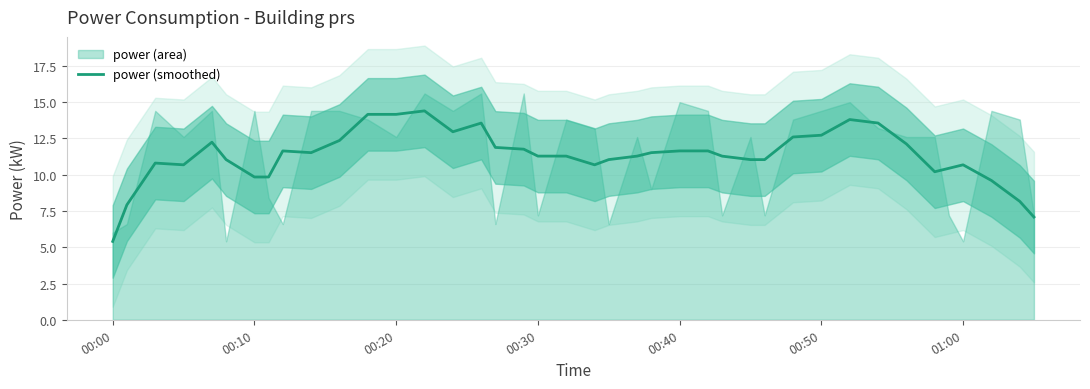

How many data points does each series have?

40